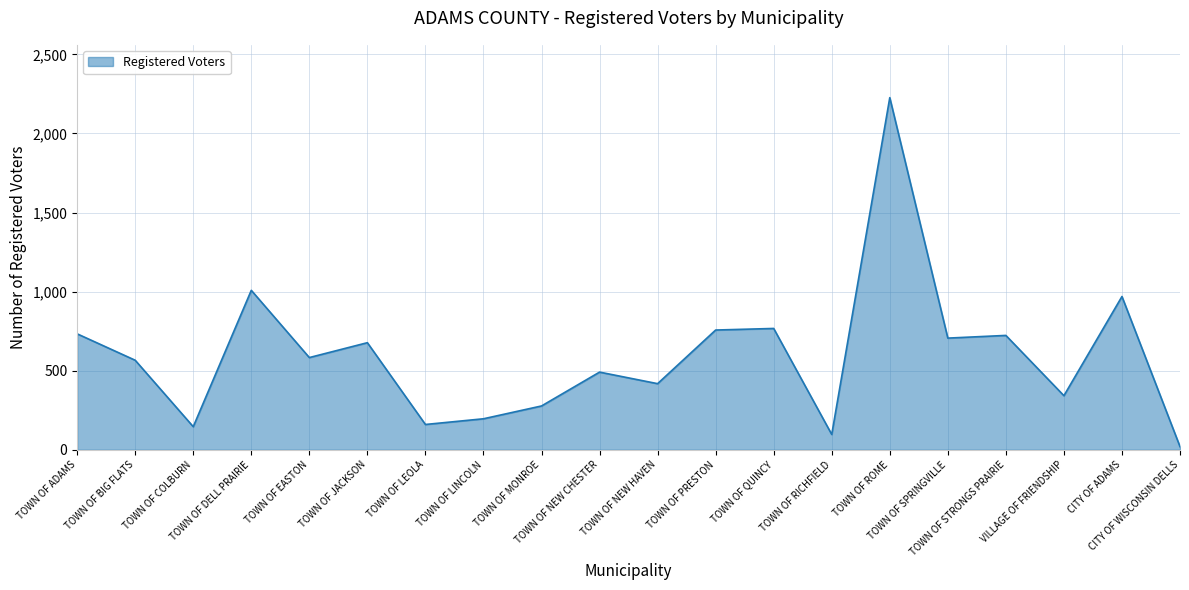

What is the greatest value displayed?

2226